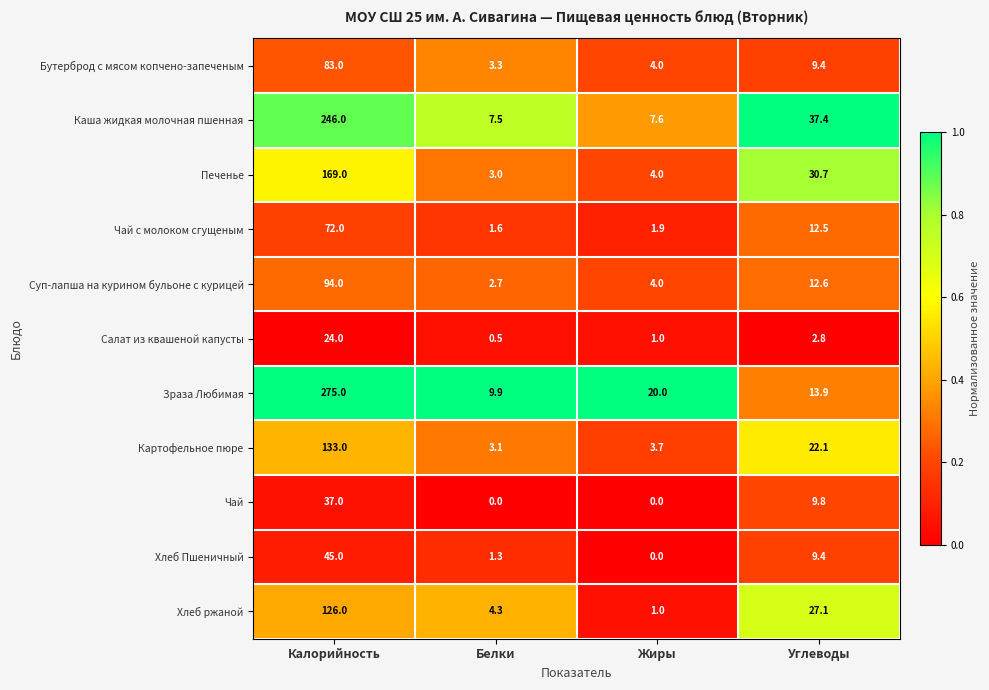

What is the highest value of the Салат из квашеной капусты series?

24.0